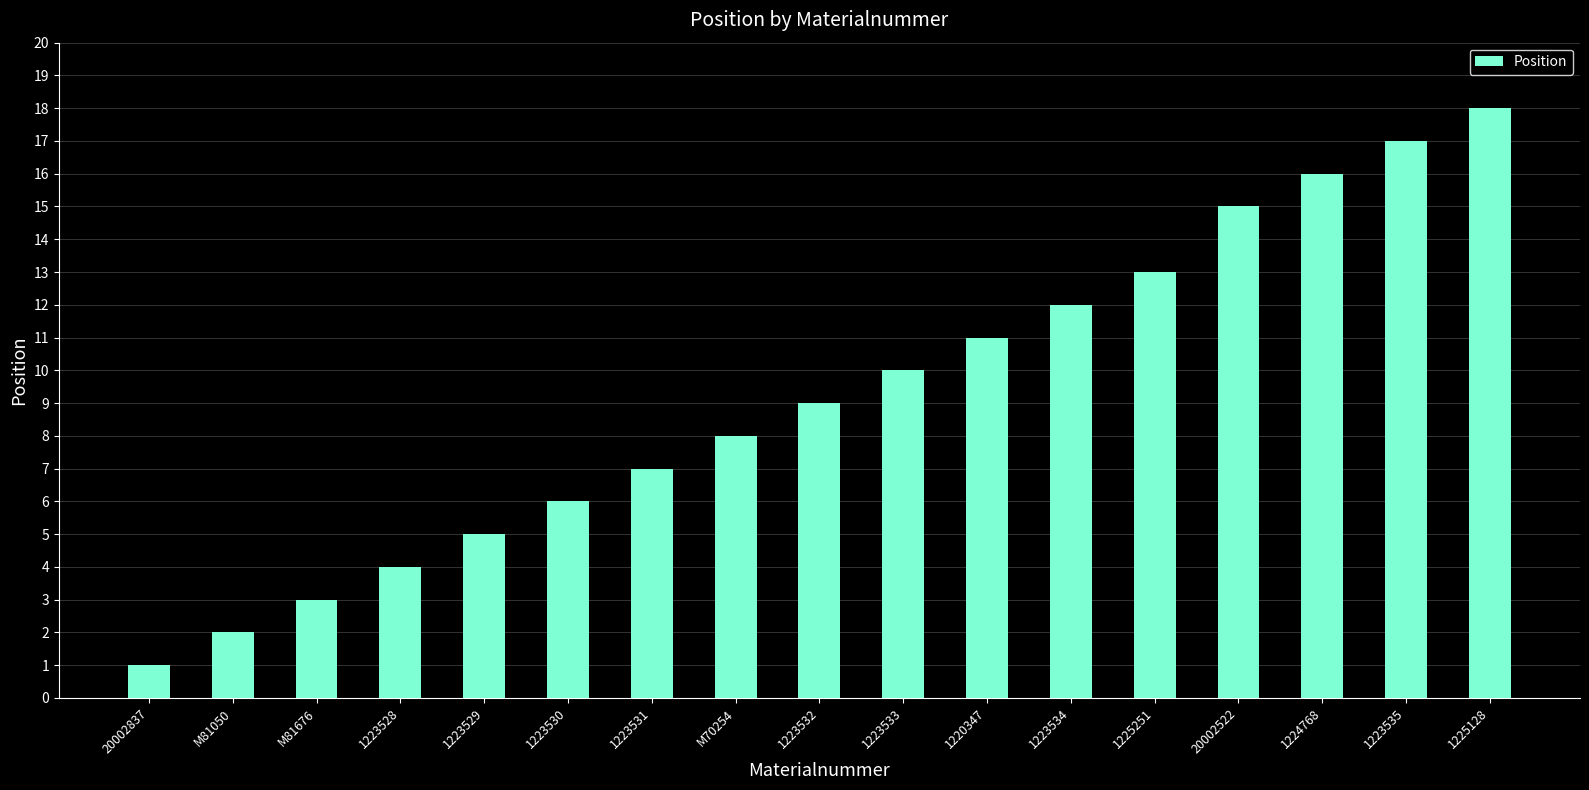

What is the approximate value at 1223535?

17